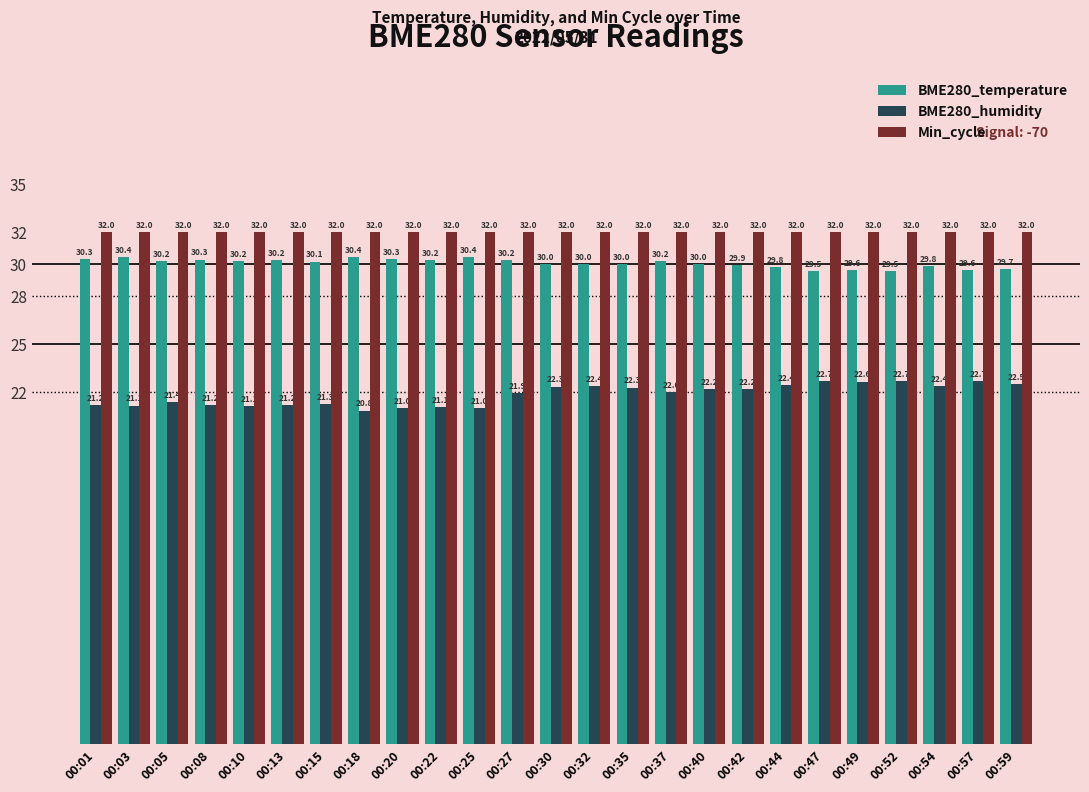

Rank the series at 00:44 from highest to lowest value.

Min_cycle, BME280_temperature, BME280_humidity